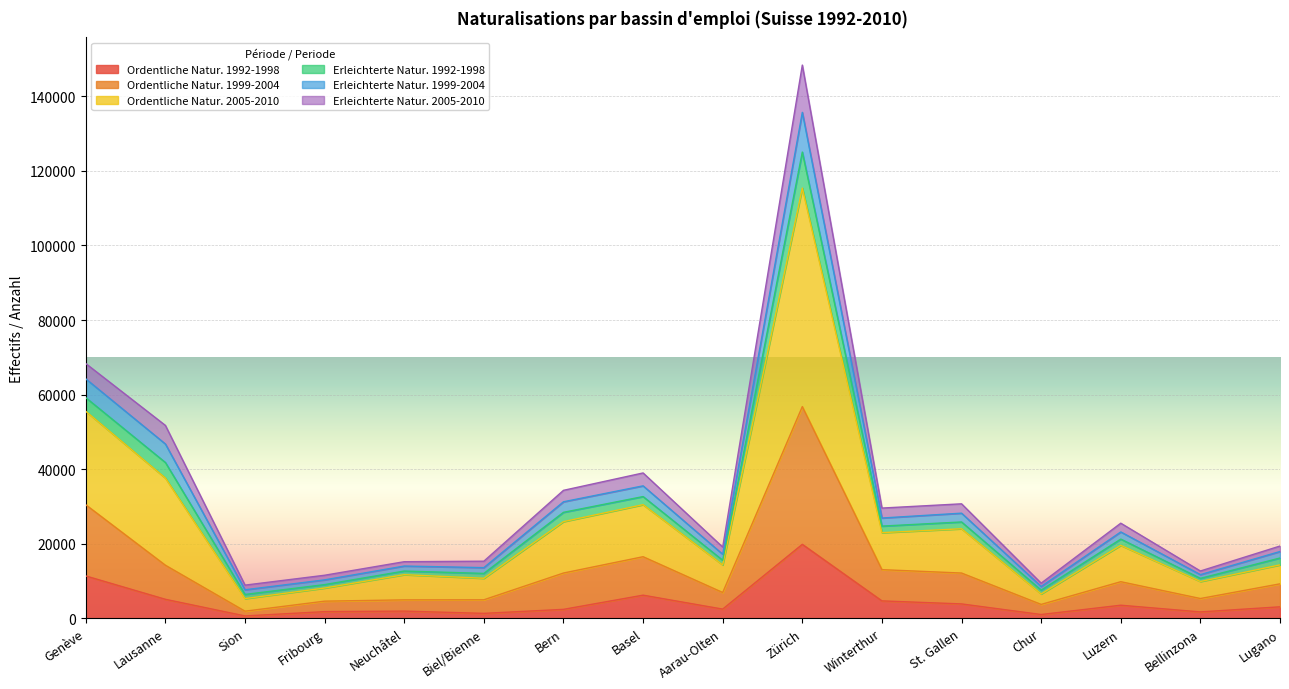

What is the total value across all series at Lausanne?

51727